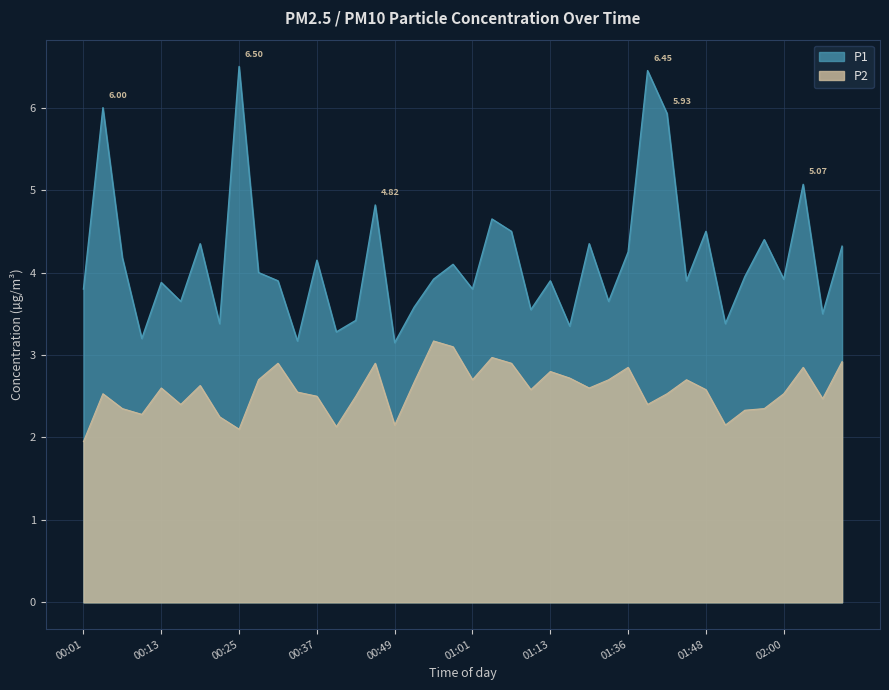

At which label does P2 reach its minimum?

00:01